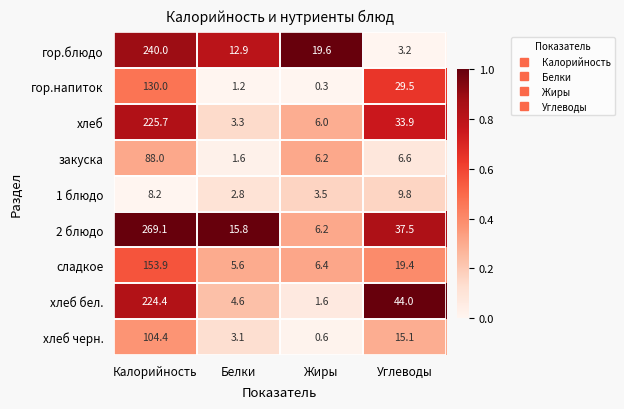

The 1 блюдо series shows 3.5 at Жиры. True or false?

True